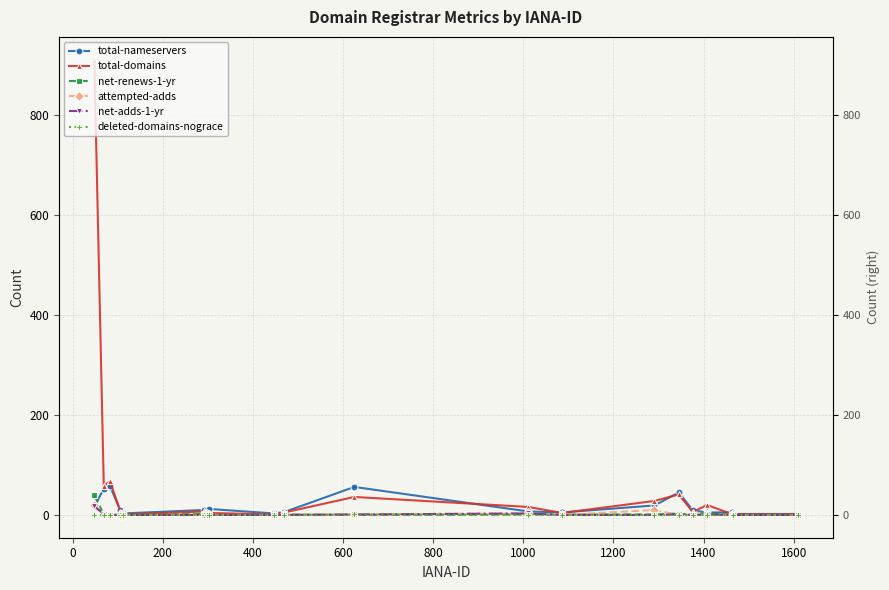

In deleted-domains-nograce, how many points are higher than both neighbors (excluding endpoints)?

1